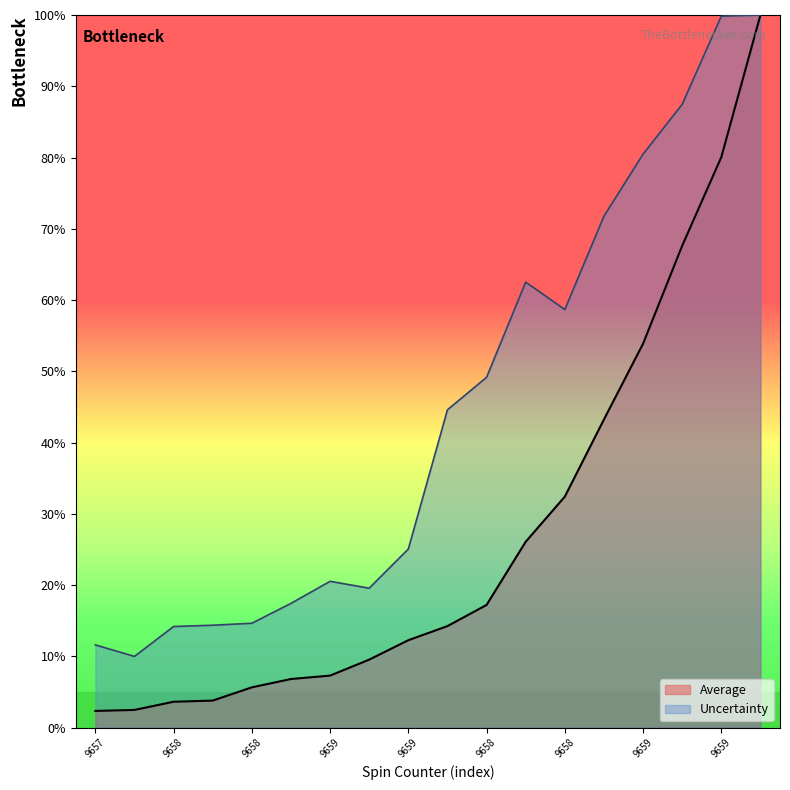

At which category is the sum across all series the highest?

9659